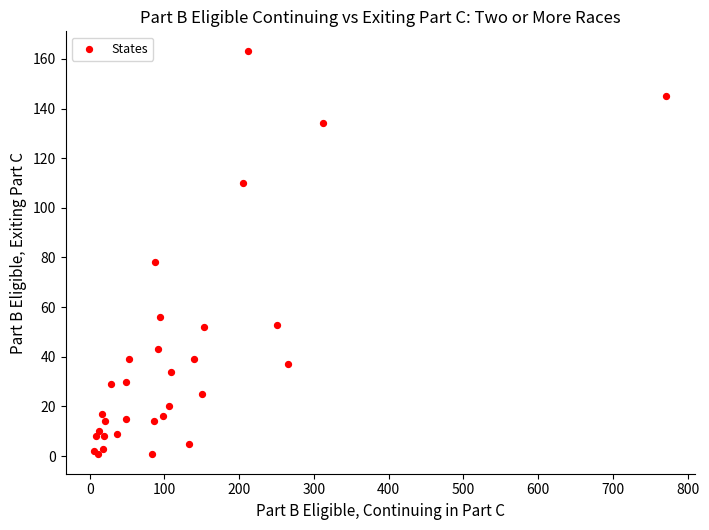

What Y value in the scatter plot is closest to 82?

78